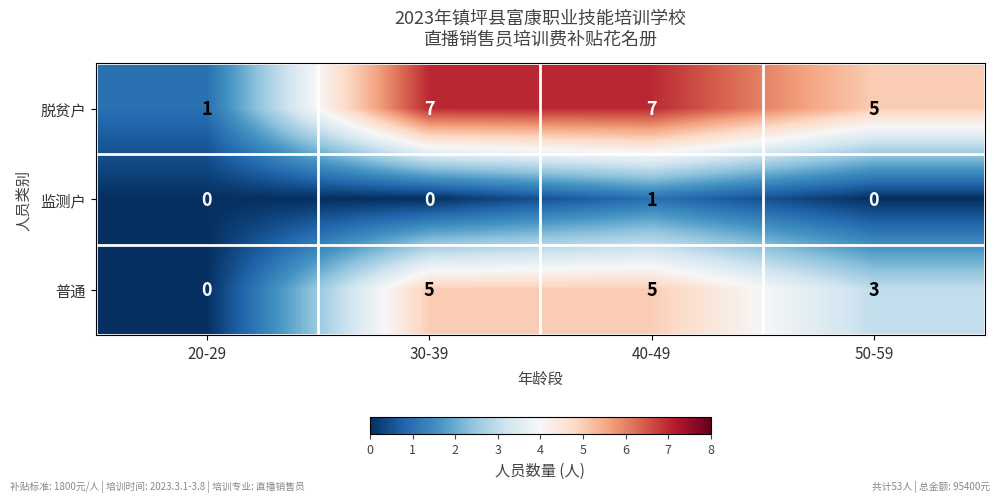

Is the value of 监测户 at 30-39 greater than the value of 脱贫户 at 50-59?

No